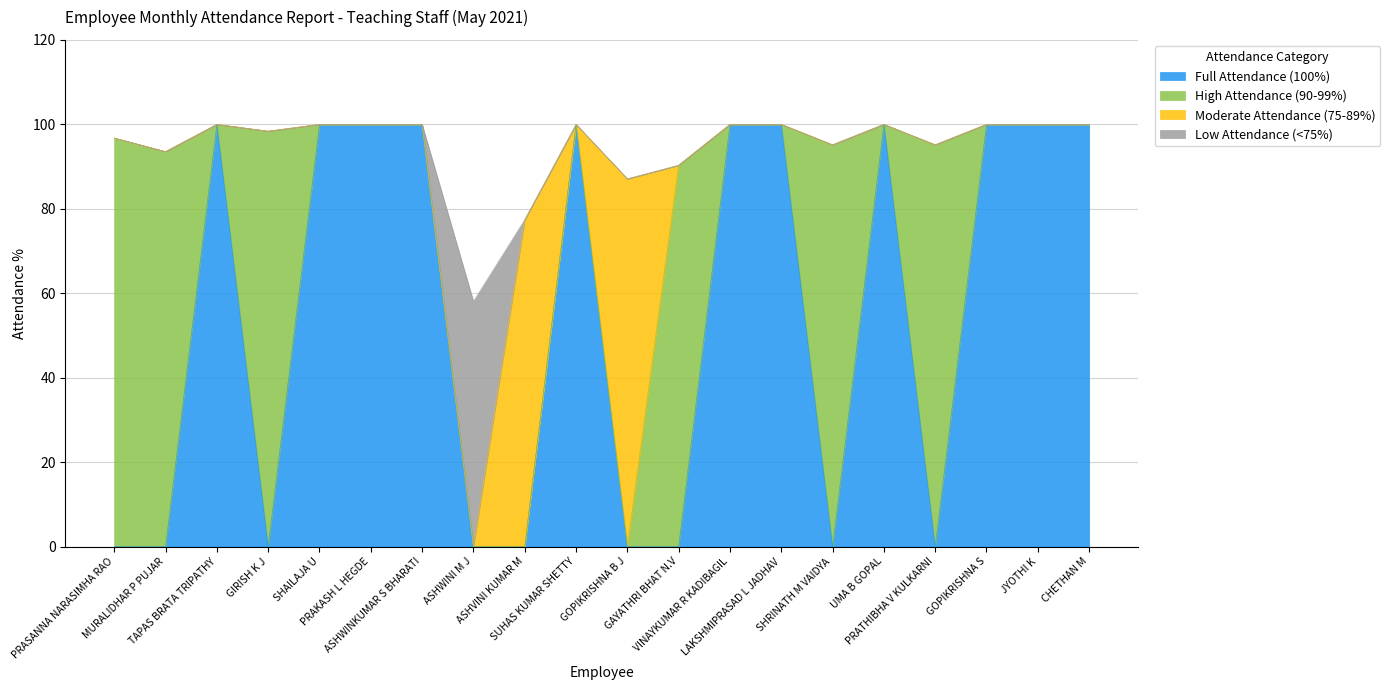

What is the greatest value displayed?

100.0